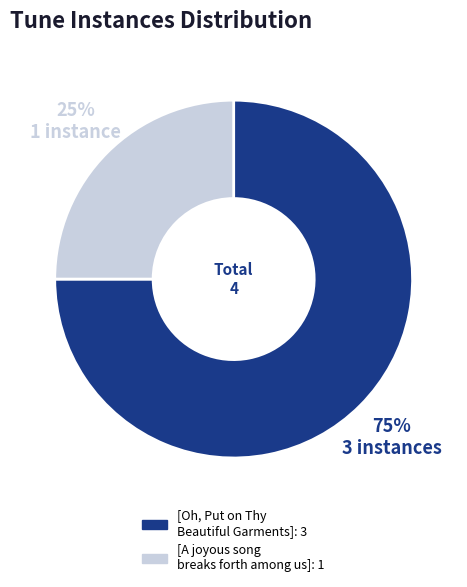

What is the ratio of the value at [A joyous song breaks forth among us] to the value at [Oh, Put on Thy Beautiful Garments]?

0.3